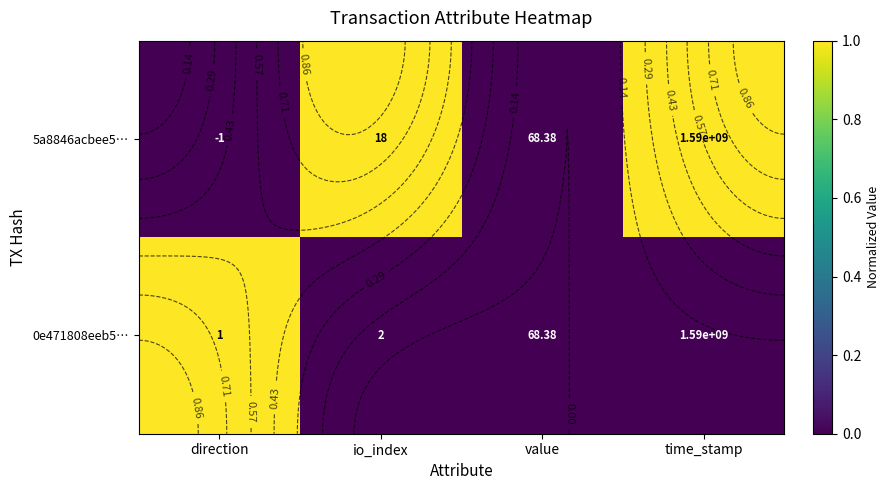

Which series has the largest total across all categories?

5a8846acbee5…